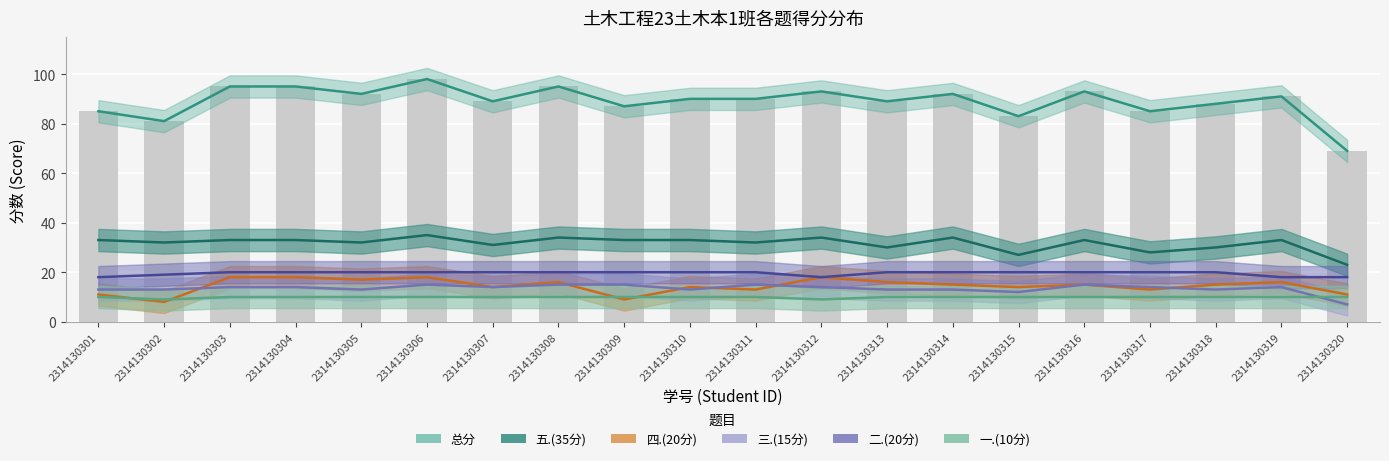

List the labels in order of 一.(10分) value, smallest first.

2314130302, 2314130312, 2314130301, 2314130303, 2314130304, 2314130305, 2314130306, 2314130307, 2314130308, 2314130309, 2314130310, 2314130311, 2314130313, 2314130314, 2314130315, 2314130316, 2314130317, 2314130318, 2314130319, 2314130320